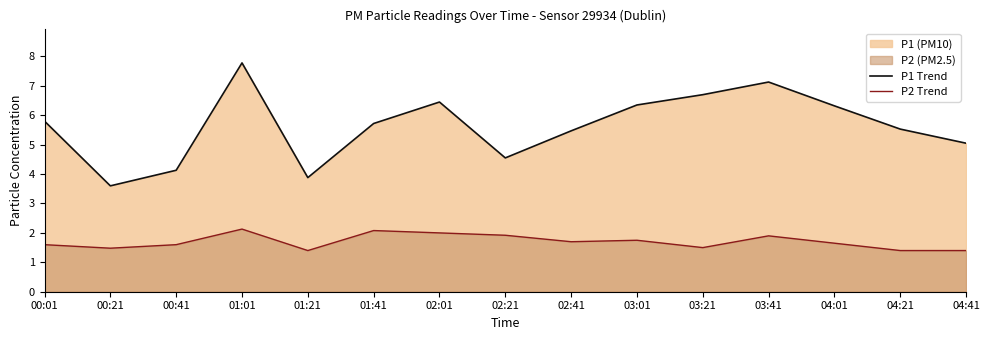

What position from the right is 02:01?

9